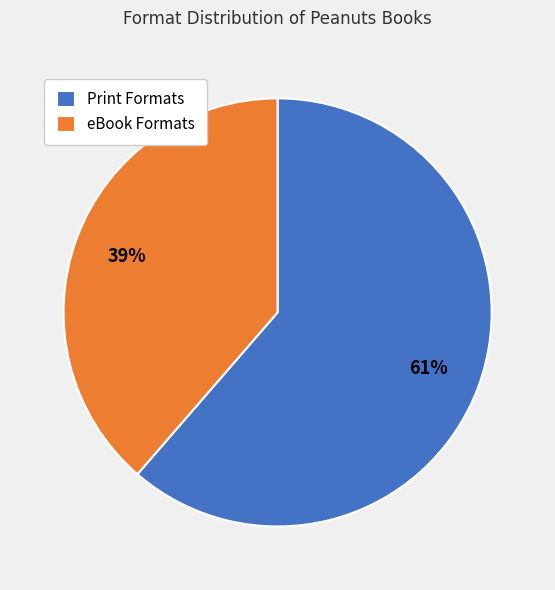

To the nearest percent, what is the average slice percentage?

50%